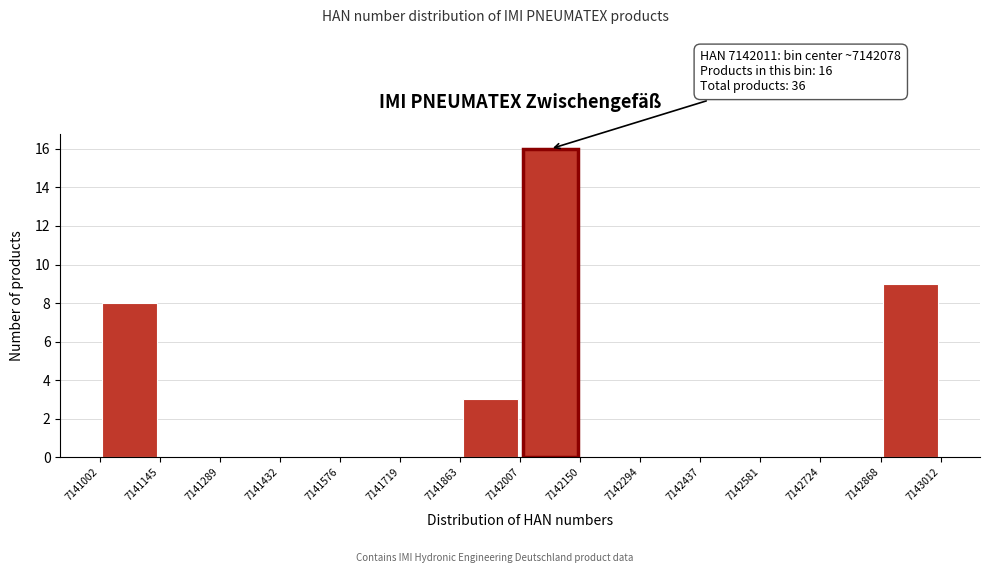

Over which range of the x-axis is the bar tallest?

7142007 to 7142150